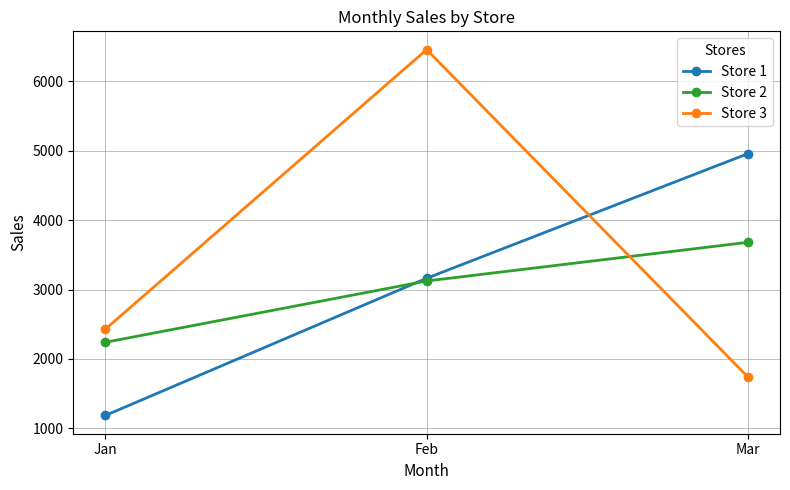

What is the total value across all series at Mar?

10377